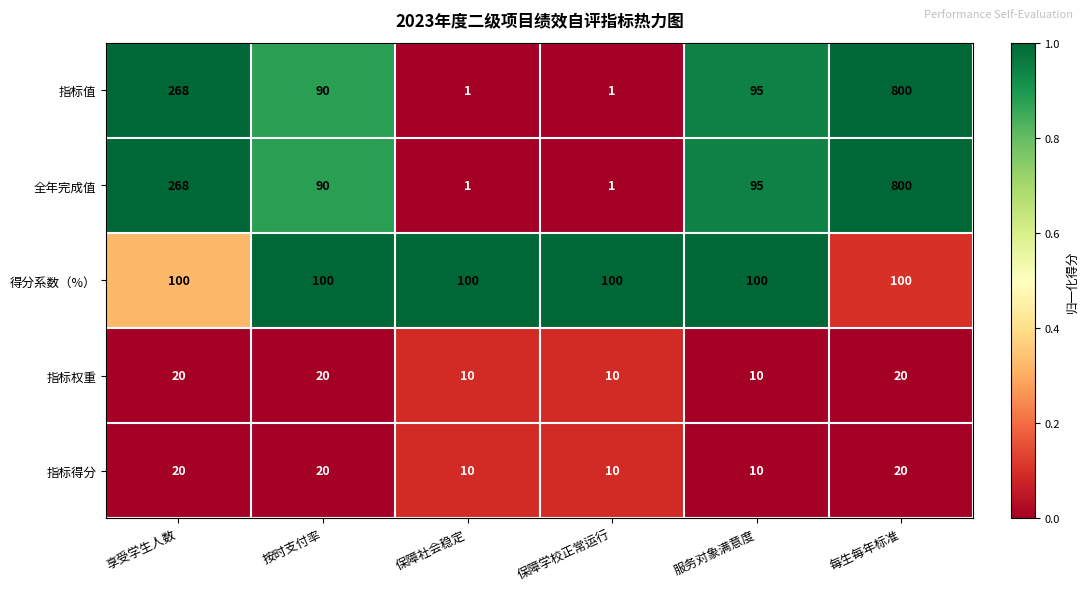

How many series are shown in this chart?

5